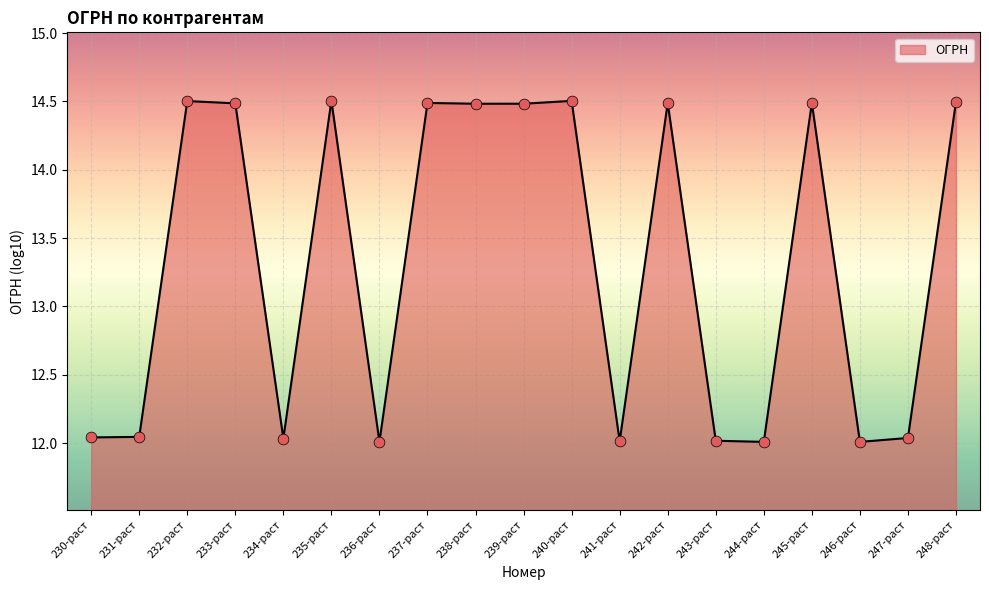

Which has a higher value, 233-раст or 243-раст?

233-раст